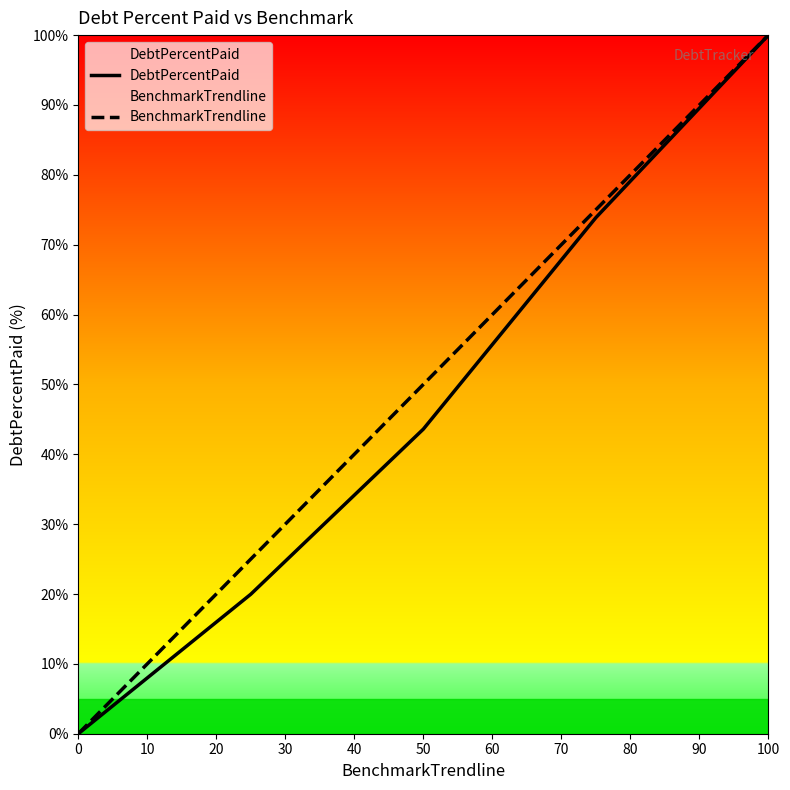

List the series in order of their peak value, highest first.

DebtPercentPaid, BenchmarkTrendline